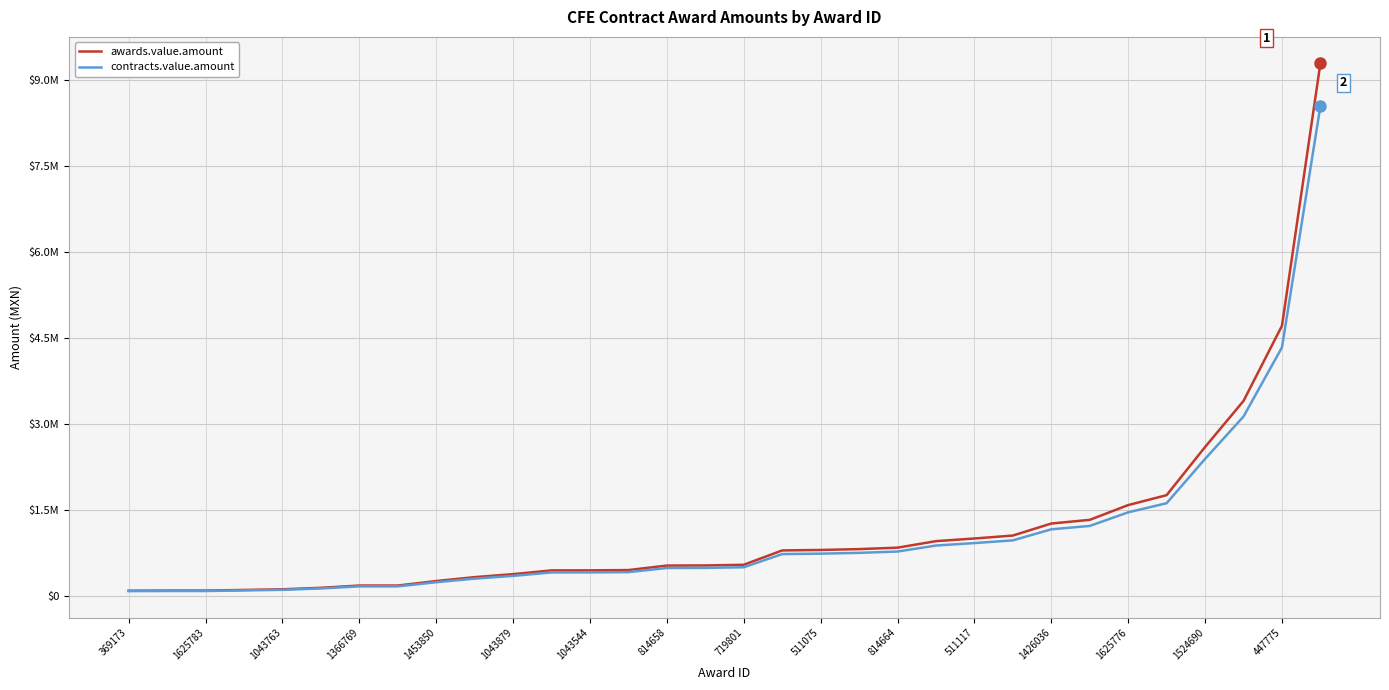

What is the minimum value shown in the chart?

82614.3